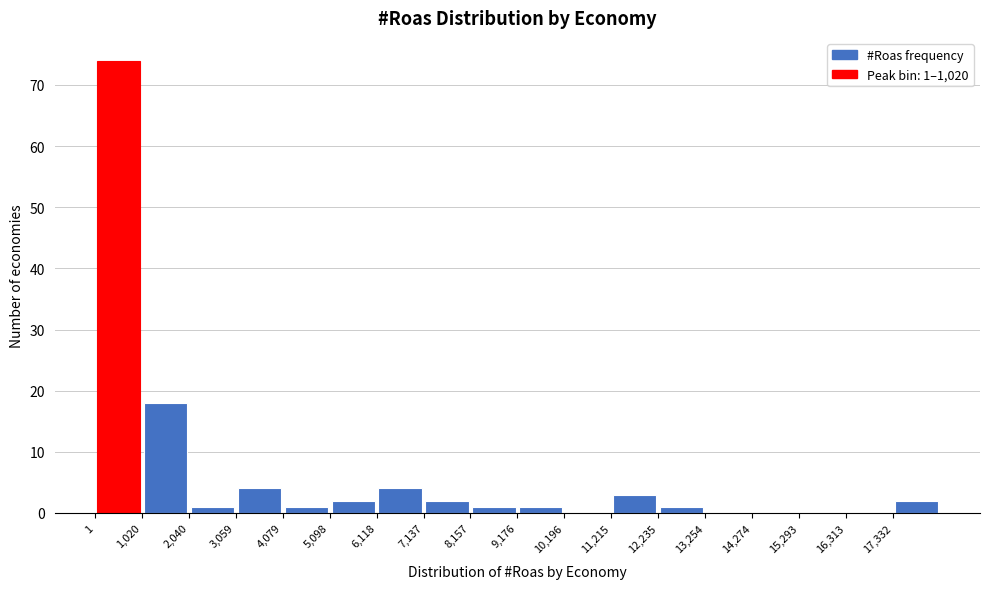

Which range on the x-axis has the tallest bar?

0 to 1000